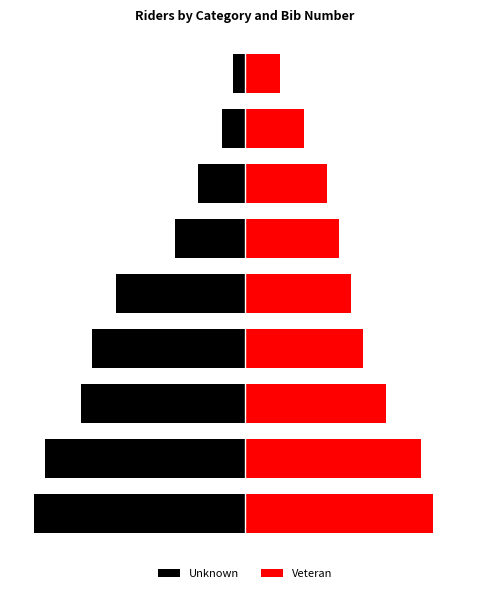

List the labels in order of Veteran value, largest first.

0, 1, 2, 3, 4, 5, 6, 7, 8